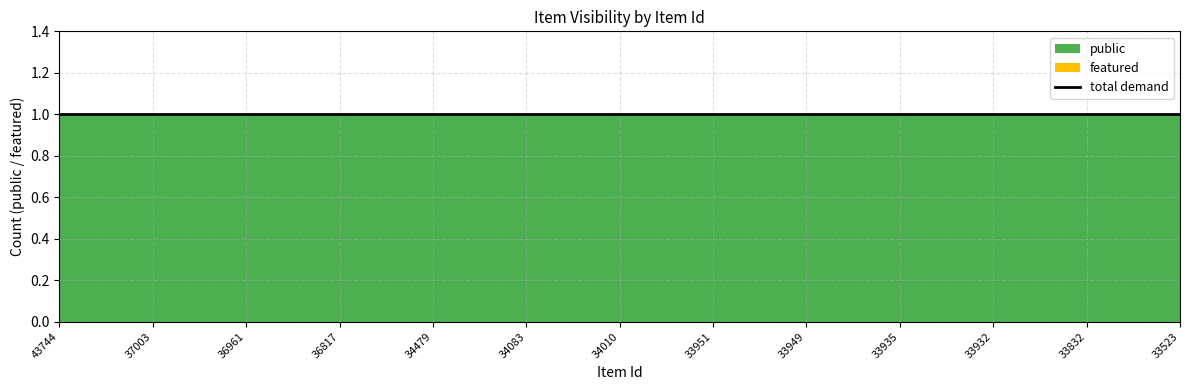

Reading left to right, what are all the values shown in this chart?

public: 1	1	1	1	1	1	1	1	1	1	1	1	1	1	1	1	1	1	1	1	1	1	1	1	1
featured: 0	0	0	0	0	0	0	0	0	0	0	0	0	0	0	0	0	0	0	0	0	0	0	0	0